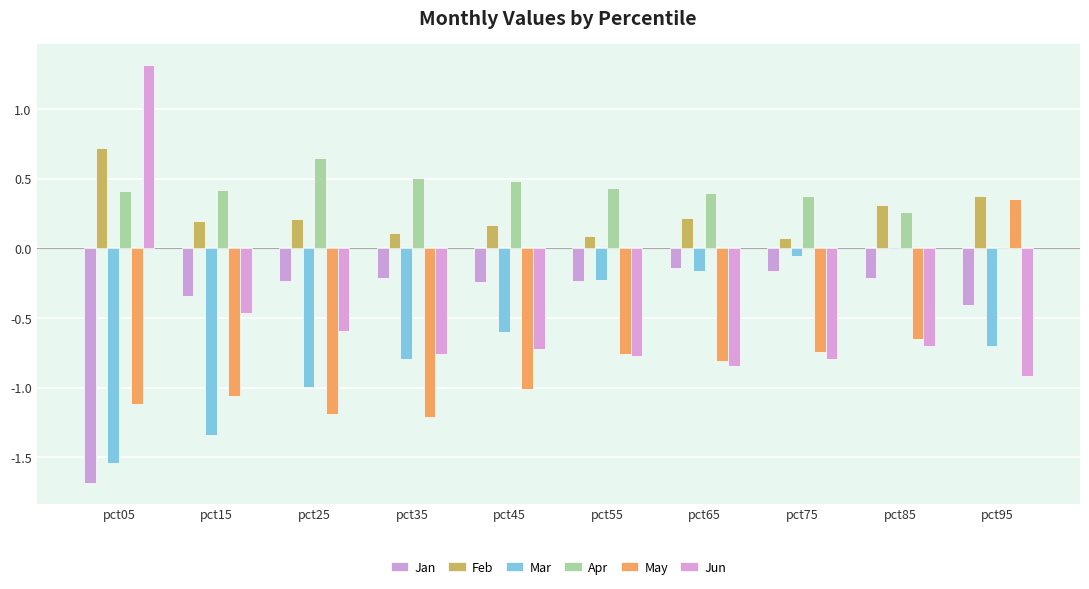

What is the minimum value shown in the chart?

-1.7